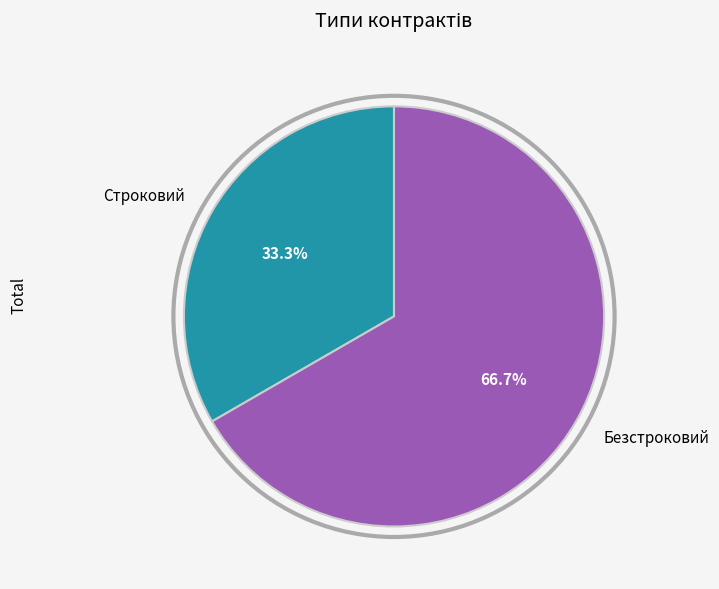

What is the largest slice in the pie chart?

Безстроковий